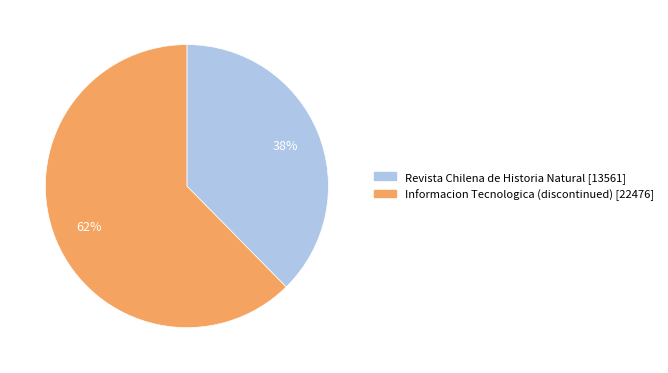

Approximately how many times larger is the value at Revista Chilena de Historia Natural compared to Informacion Tecnologica (discontinued)?

0.6